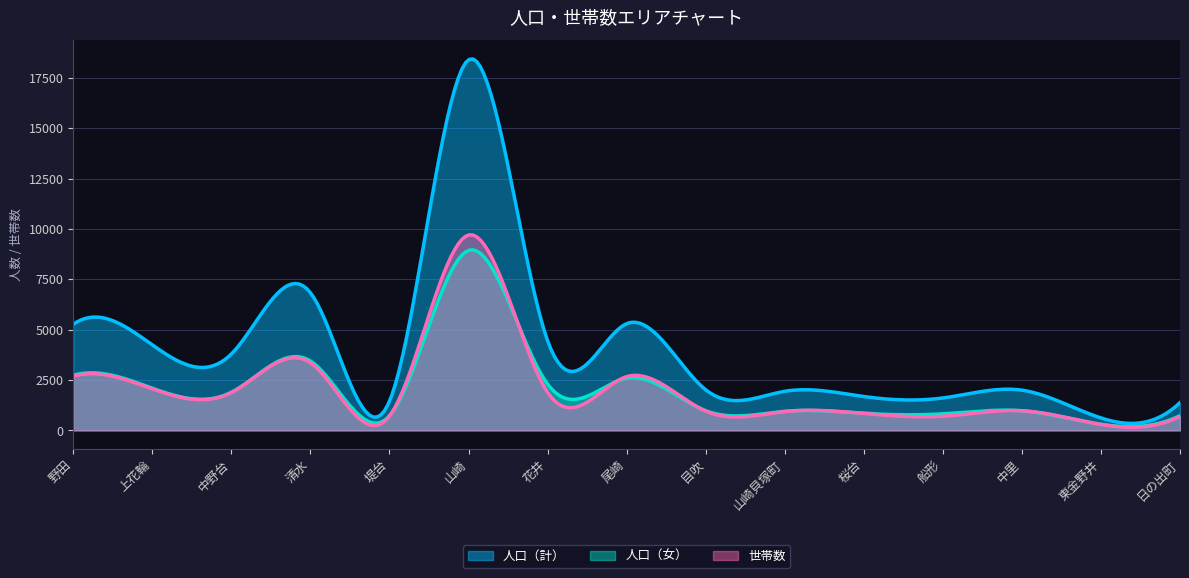

How many interior local valleys does the 世帯数 series have?

5